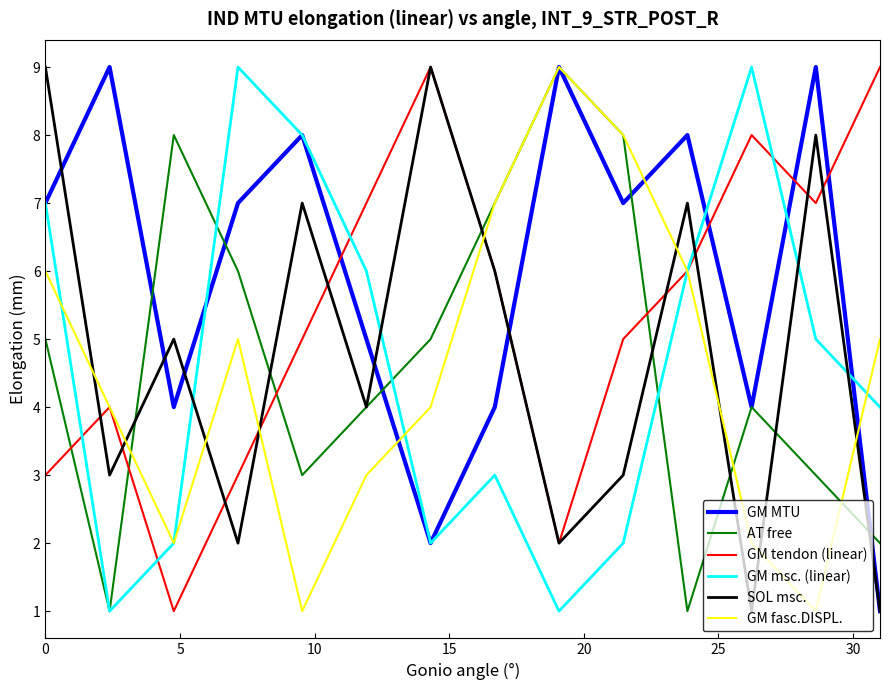

Which series ends up on top after the final intersection of AT free and GM tendon (linear)?

GM tendon (linear)